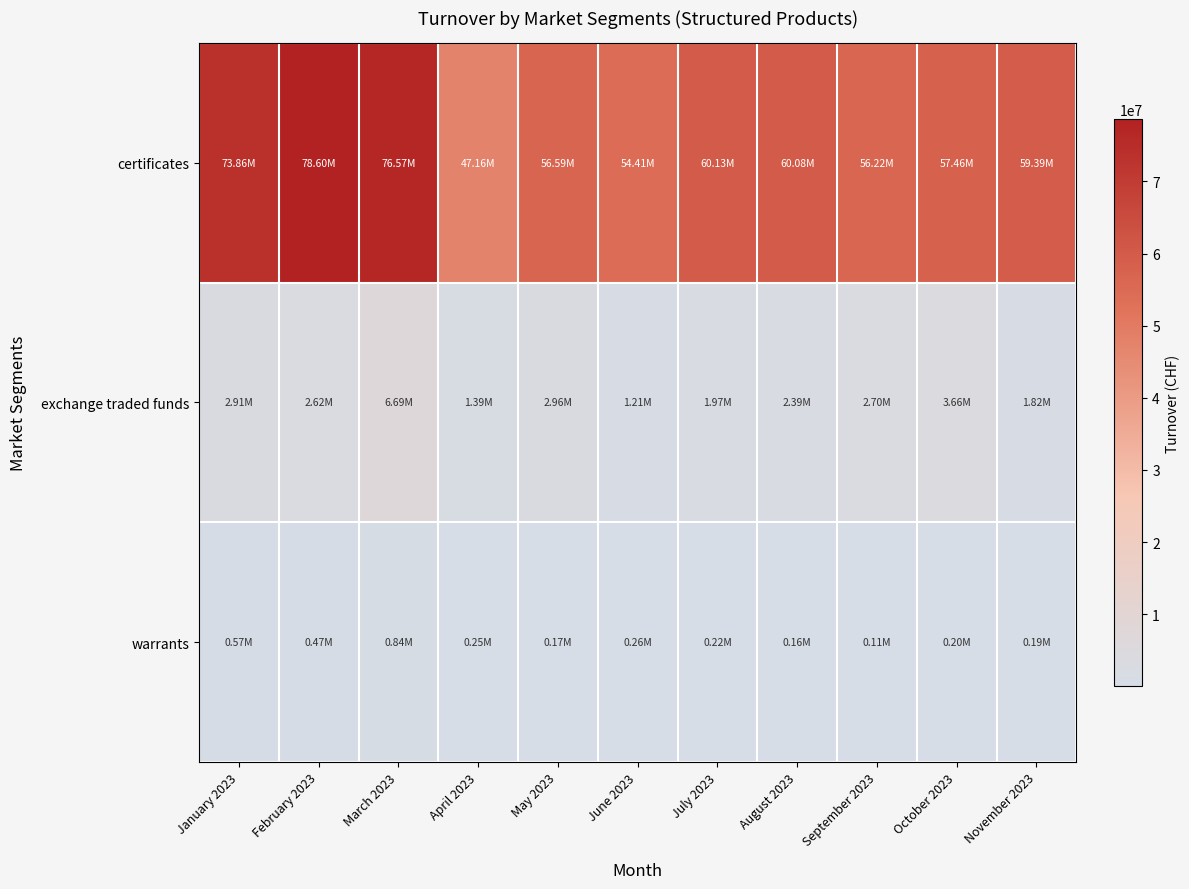

What is the total value across all series at September 2023?

59035168.6